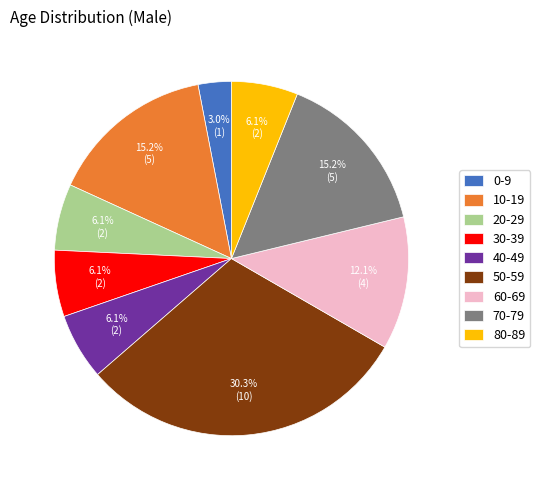

Approximately how many times larger is the value at 60-69 compared to 40-49?

2.0